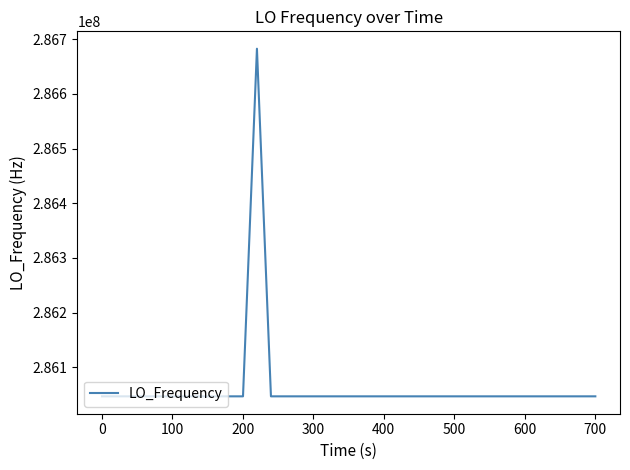

What is the minimum value shown in the chart?

286046996.5